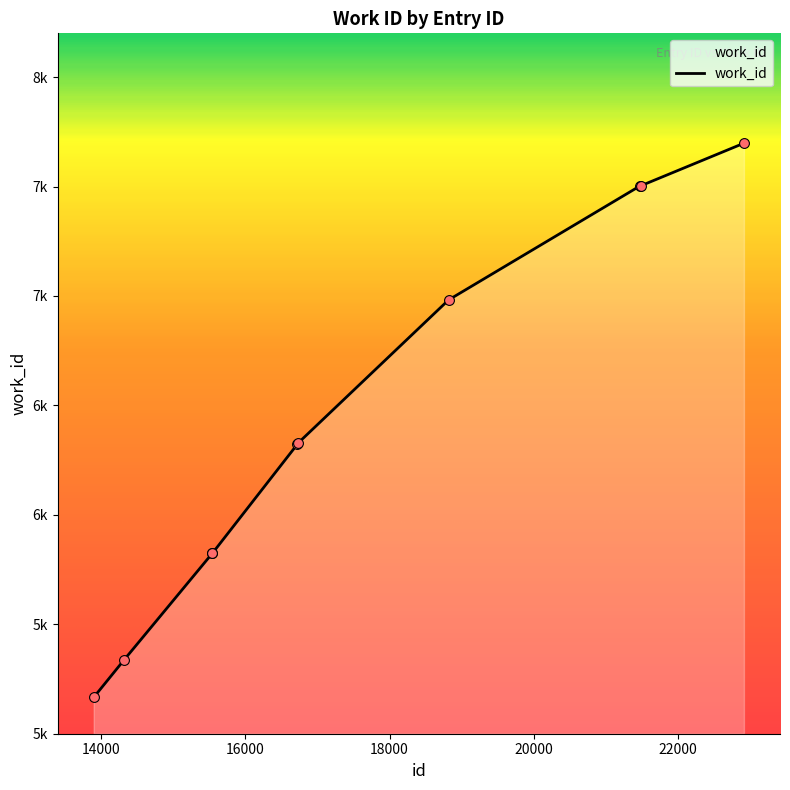

Does the chart have visible grid lines?

No